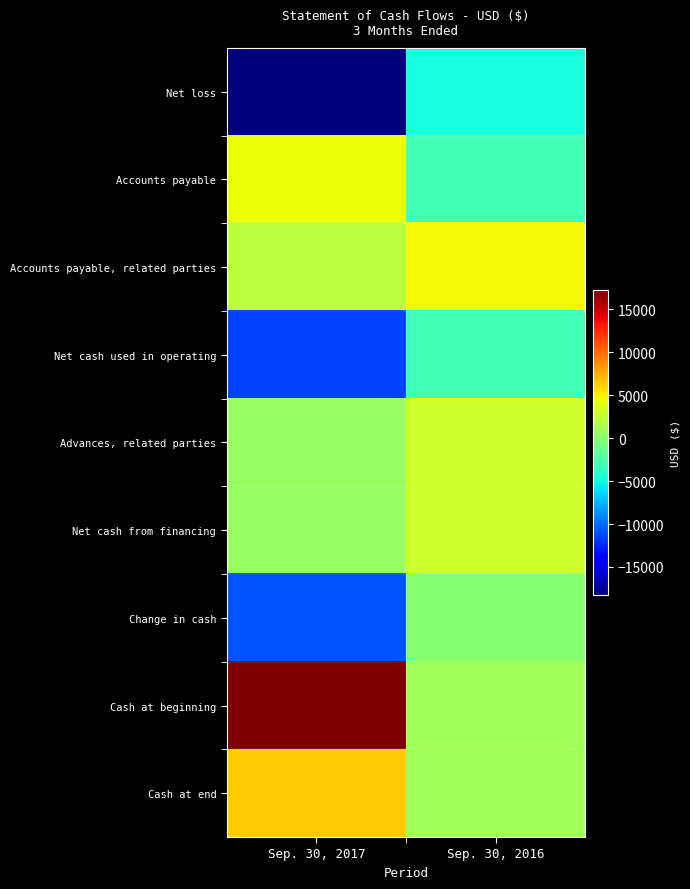

At Sep. 30, 2016, list the series in order from largest to smallest.

Accounts payable, related parties, Advances, related parties, Net cash from financing, Cash at end, Cash at beginning, Change in cash, Accounts payable, Net cash used in operating, Net loss